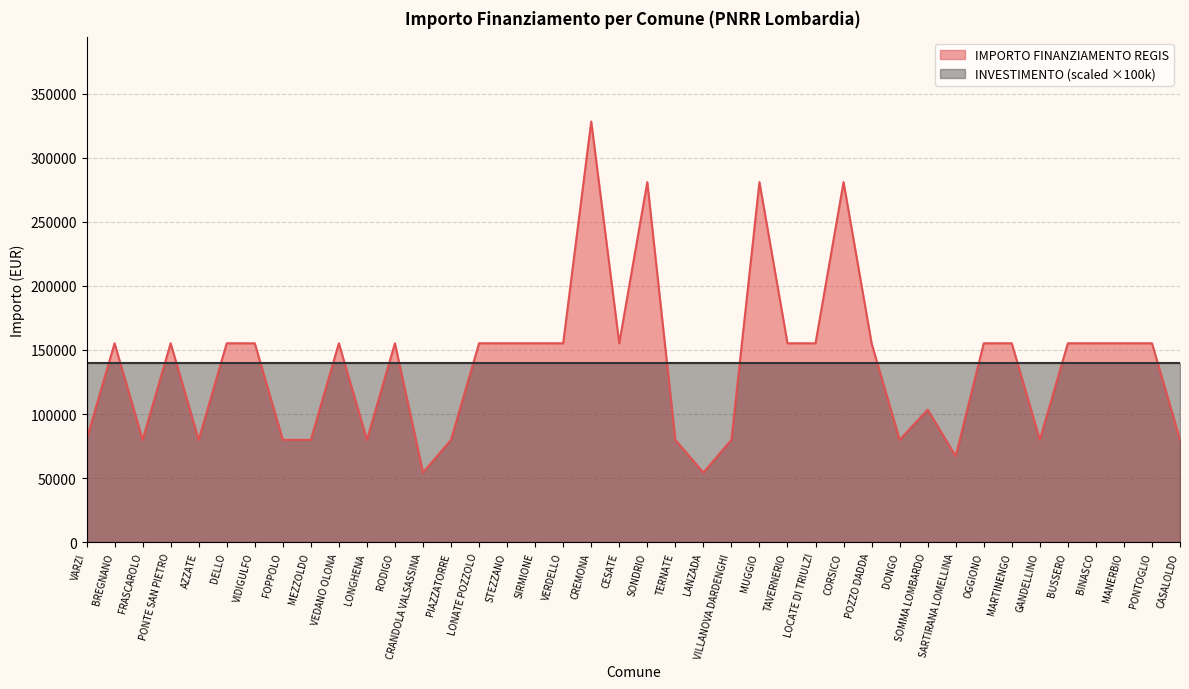

How many data points does each series have?

40